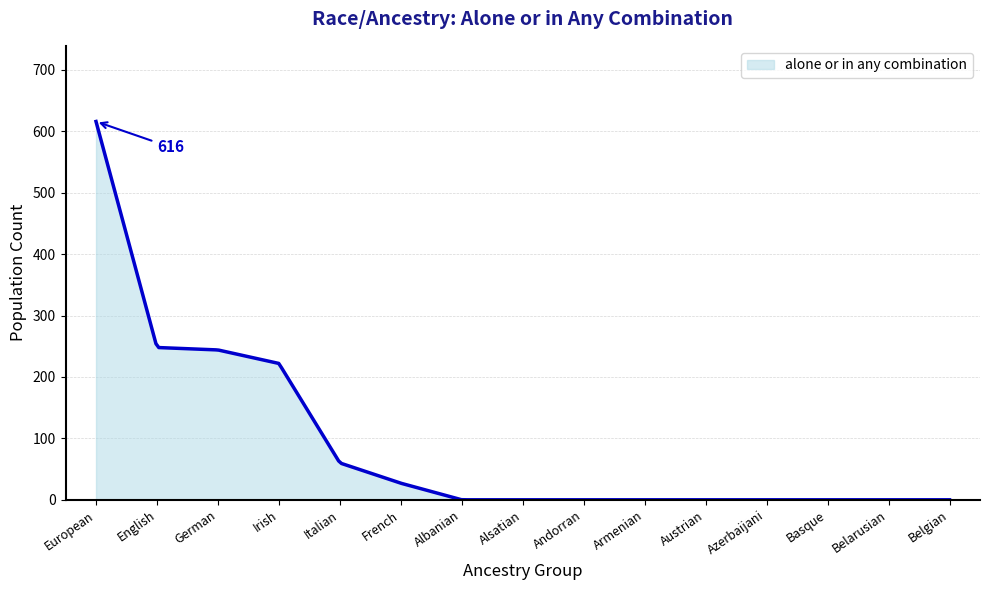

Reading left to right, transcribe all the data shown in this chart.

616	248	244	222	60	27	0	0	0	0	0	0	0	0	0